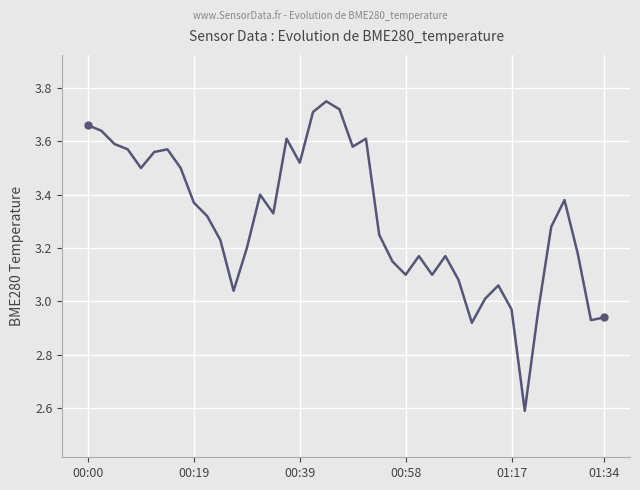

What is the smallest value displayed?

2.6